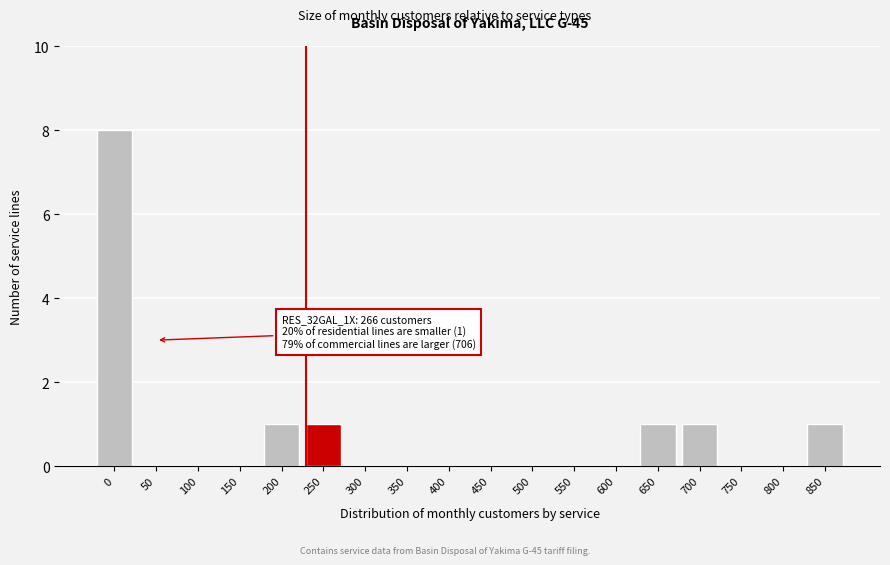

Reading right to left, list all the values displayed in this chart.

850=1	800=0	750=0	700=1	650=1	600=0	550=0	500=0	450=0	400=0	350=0	300=0	250=1	200=1	150=0	100=0	50=0	0=8